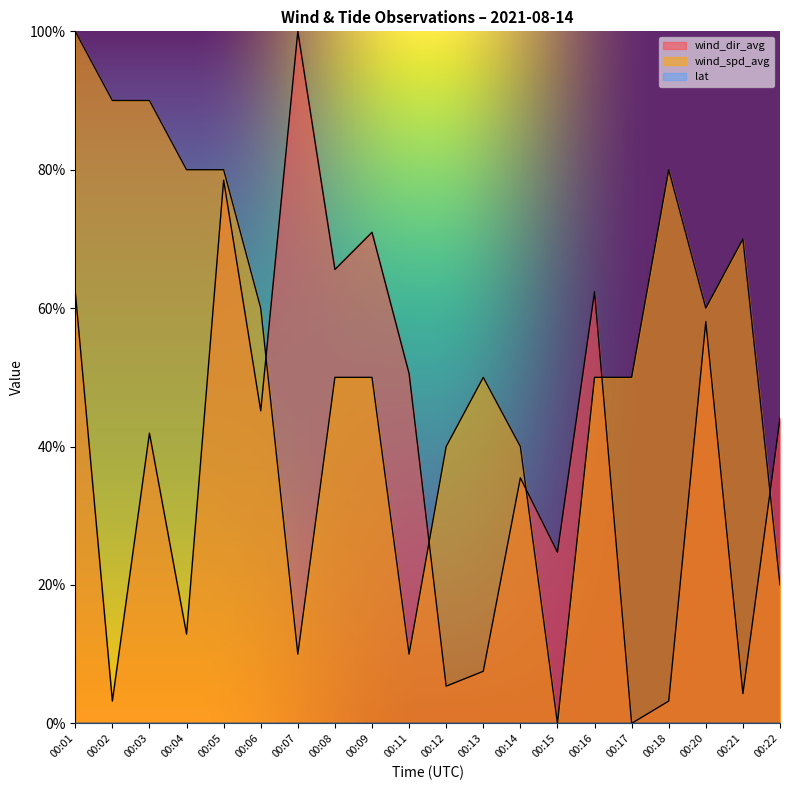

Where is the first local maximum for wind_dir_avg?

00:03